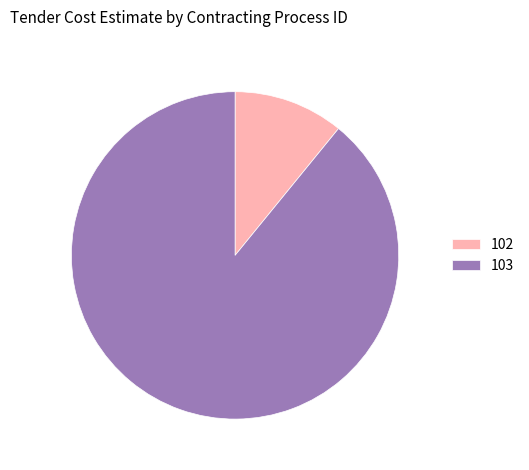

How many segments does this pie chart have?

2